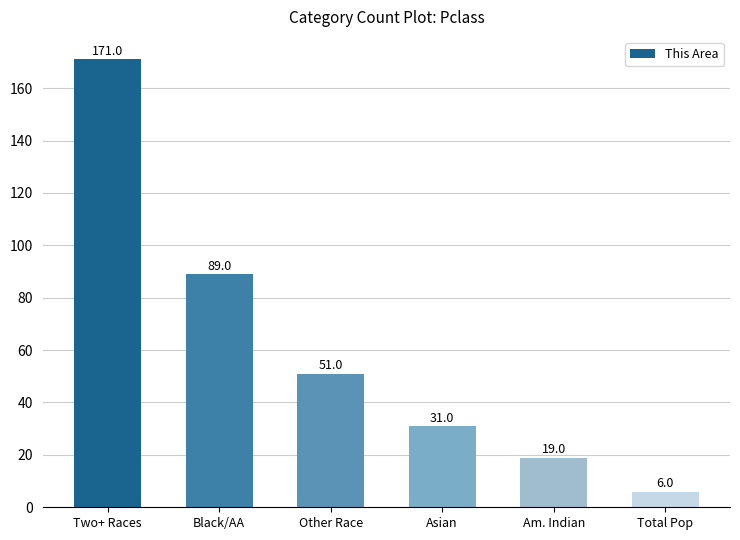

At which label is the value closest to 88?

Black/AA